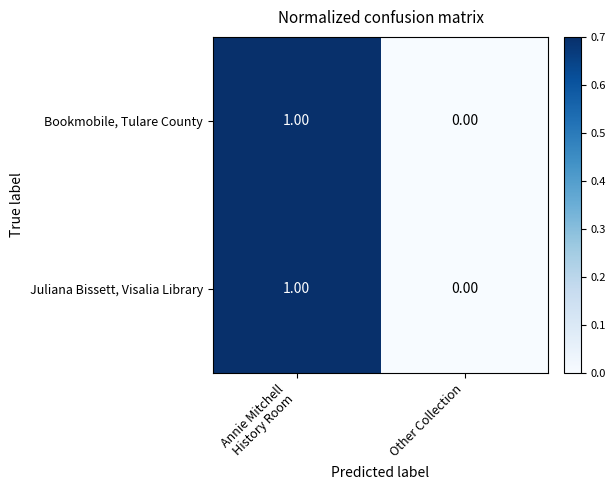

At which label does Bookmobile, Tulare County reach its minimum?

Other Collection